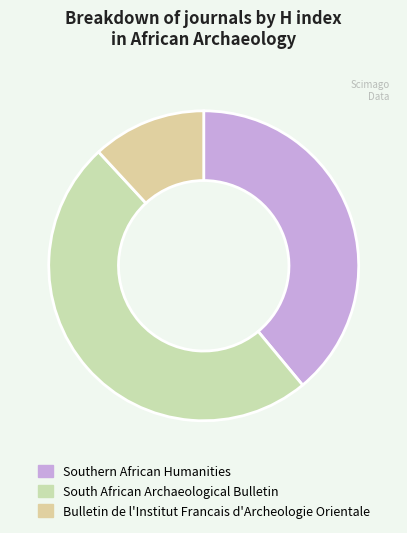

To the nearest percent, what portion does South African Archaeological Bulletin represent?

49%